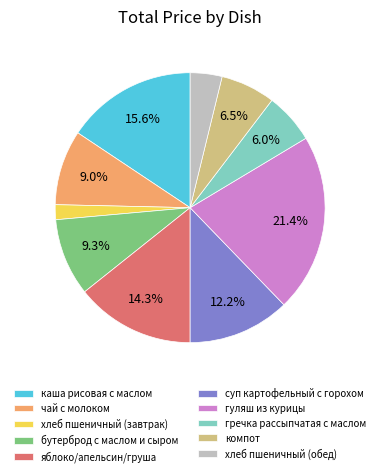

Is the sum of хлеб пшеничный (завтрак) and хлеб пшеничный (обед) greater than half?

No